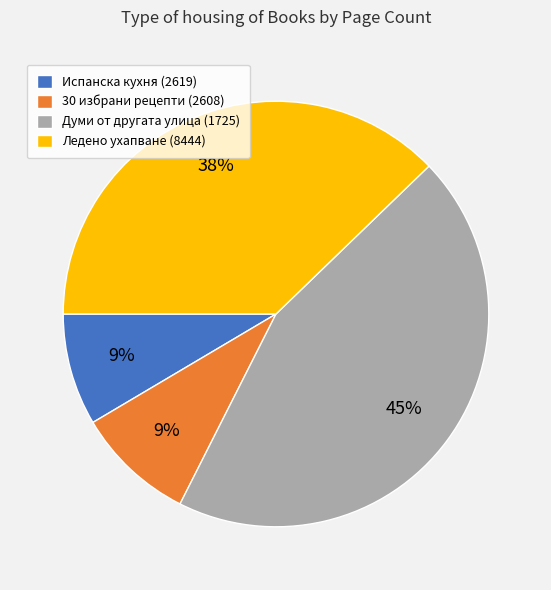

To the nearest percent, what is the difference between the largest and smallest slice percentages?

36%